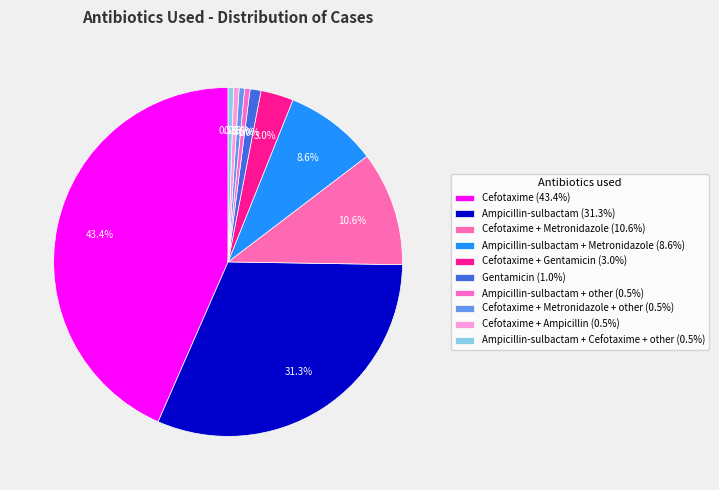

How many slices are in this pie chart?

10